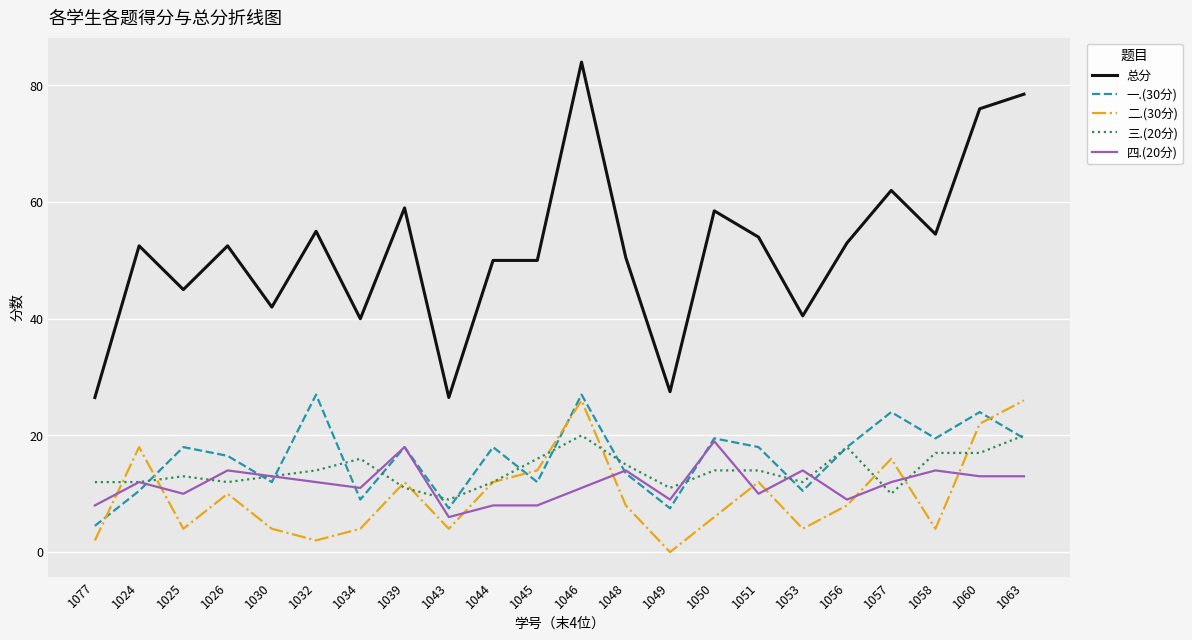

At which category is the sum across all series the highest?

1046